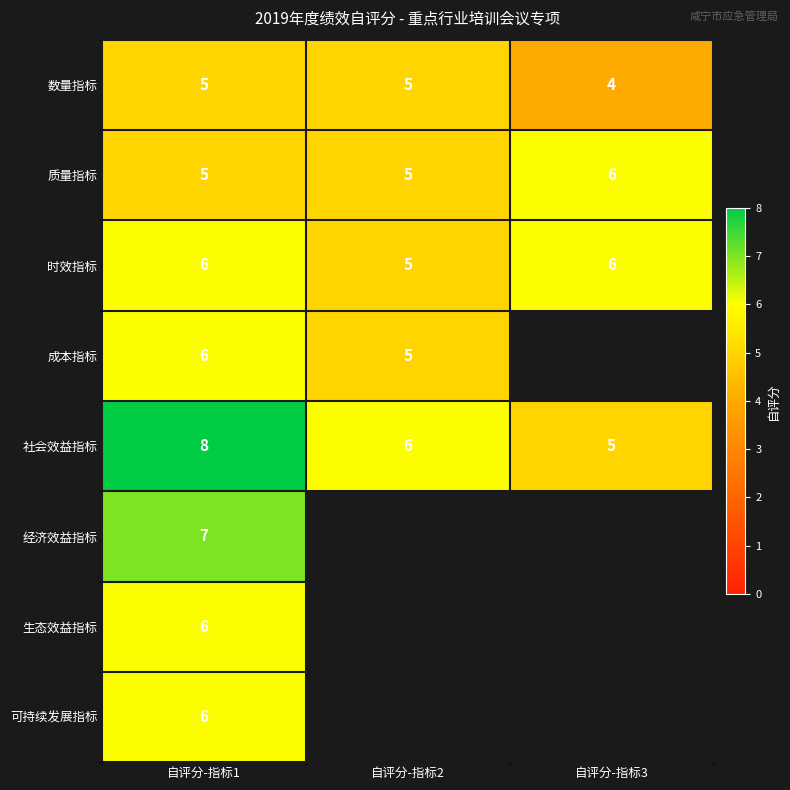

What is the total value across all series at 自评分-指标1?

49